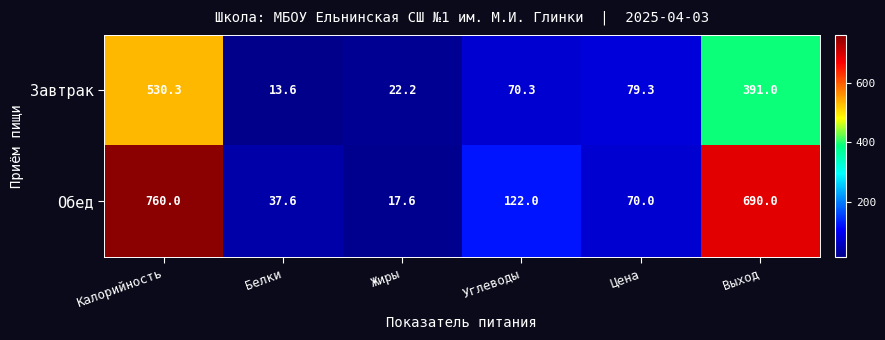

Which series has the largest total across all categories?

Обед